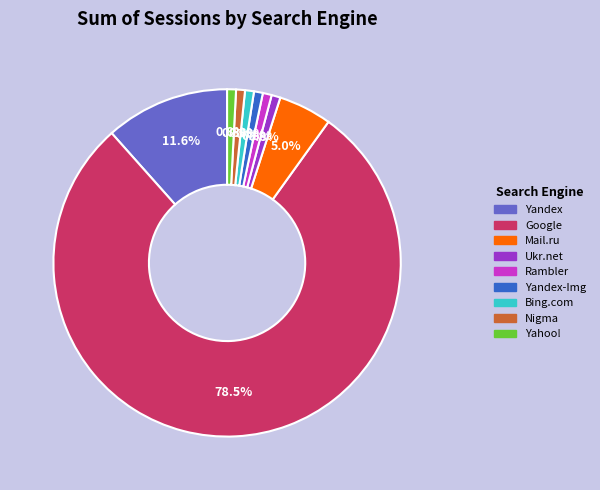

What percentage is NOT represented by Yandex-Img?

99.2%